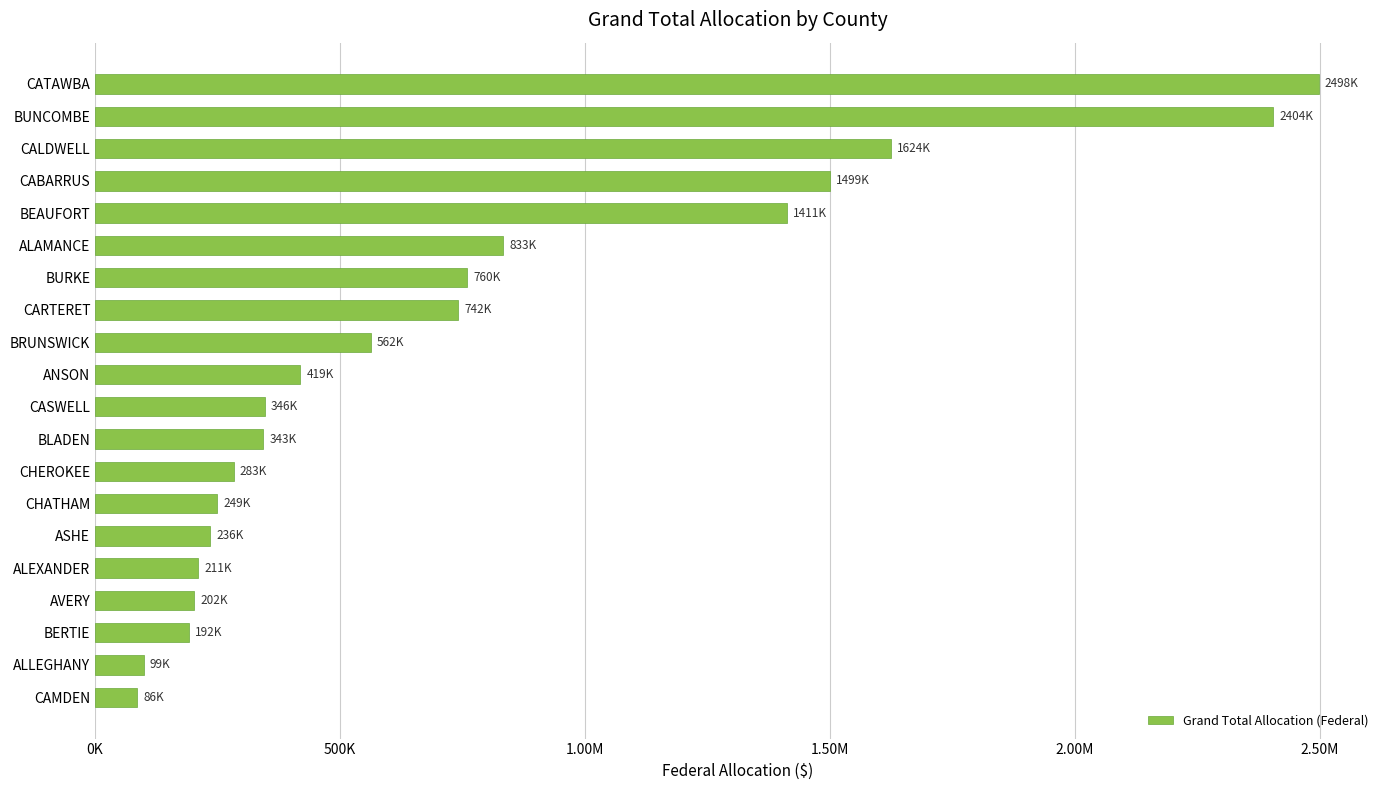

Does the chart contain any negative values?

No